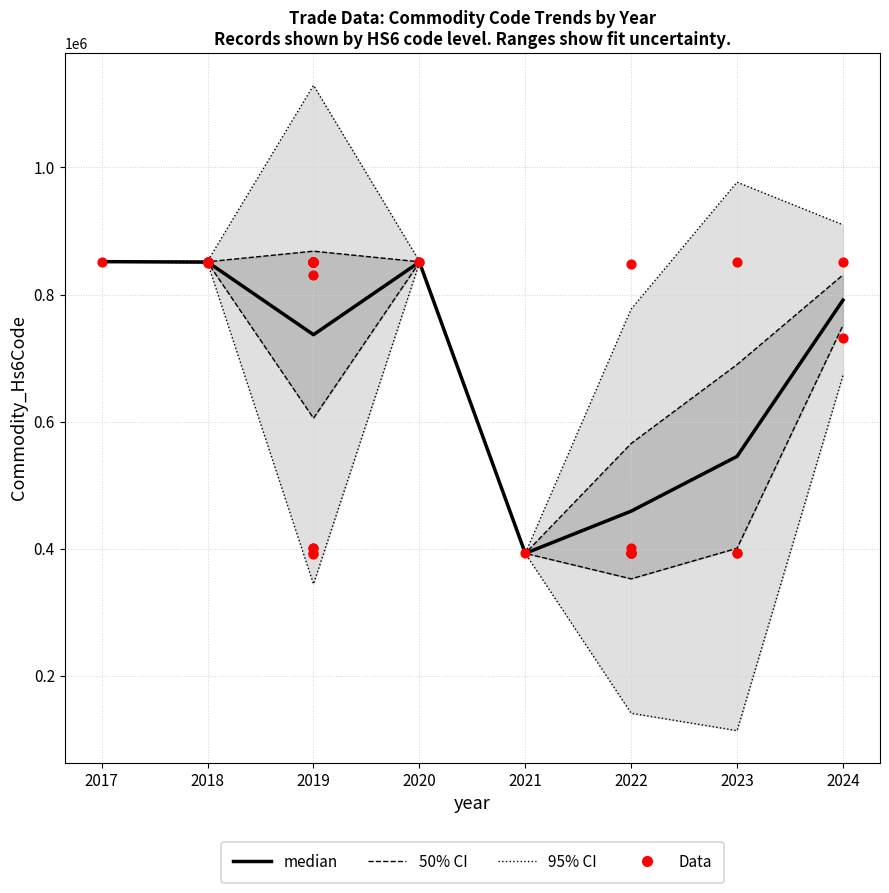

Which series has the widest spread of Y values?

Commodity_Hs6Code